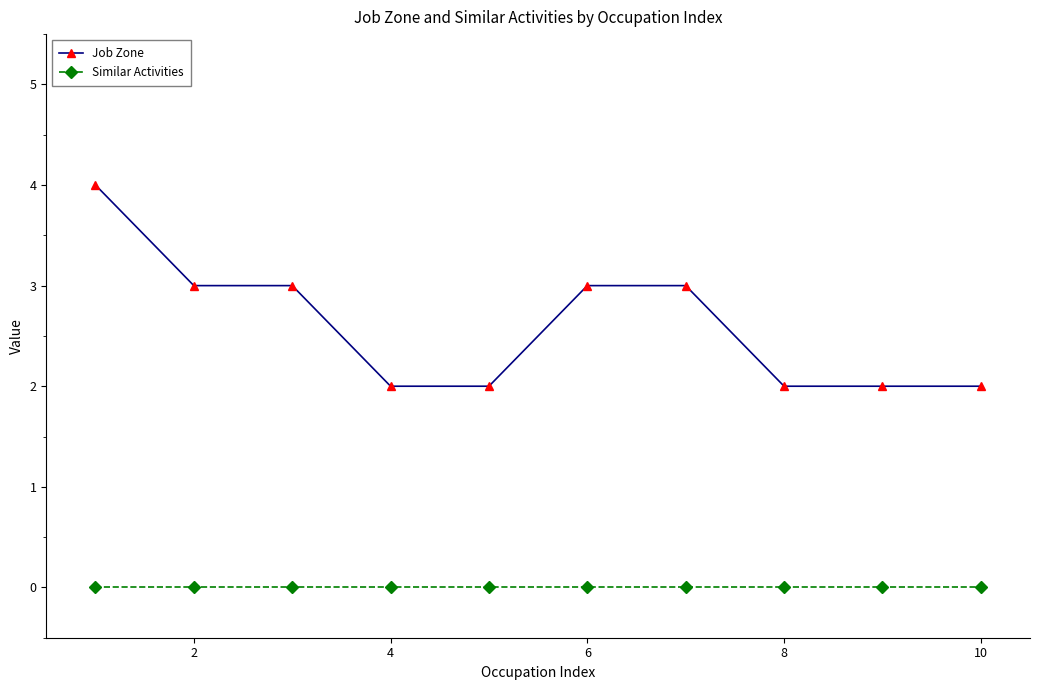

What is the greatest value displayed?

4